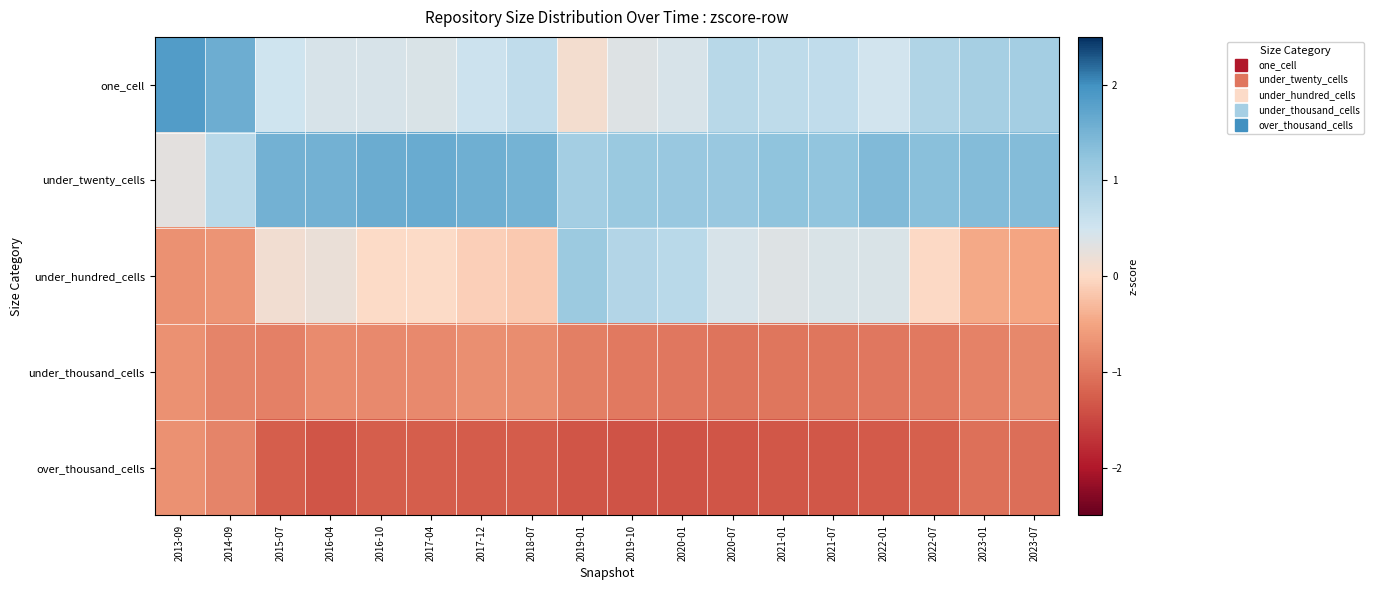

At 2017-04, list the series in order from smallest to largest.

over_thousand_cells, under_thousand_cells, under_hundred_cells, one_cell, under_twenty_cells